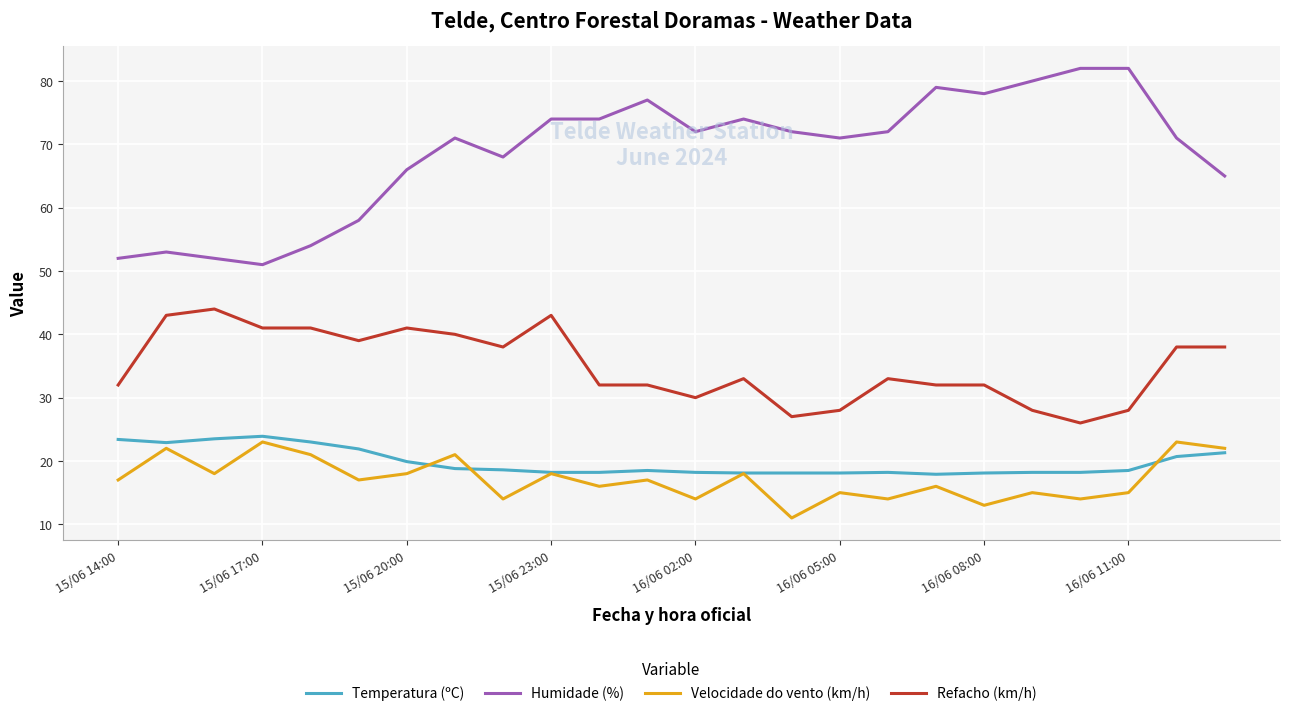

Which series has the largest range (max minus min)?

Humidade (%)